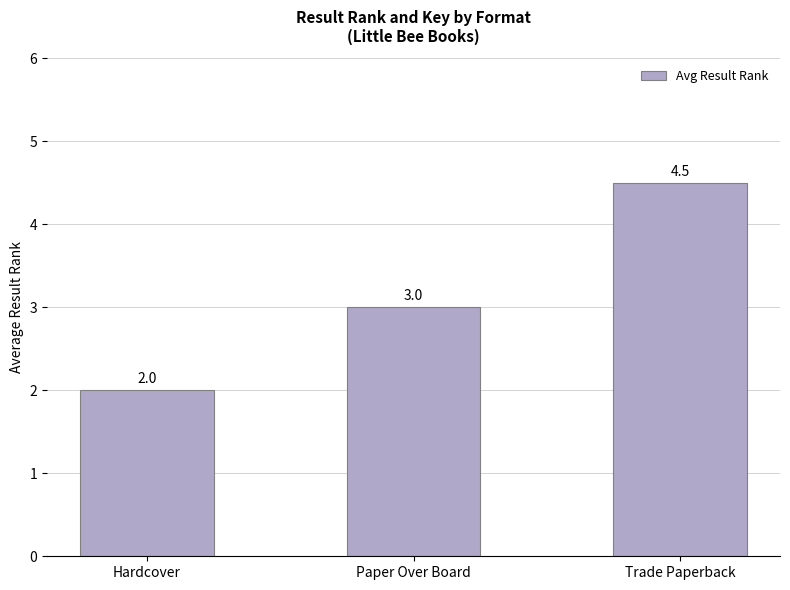

Which label corresponds to the smallest value in the chart?

Hardcover